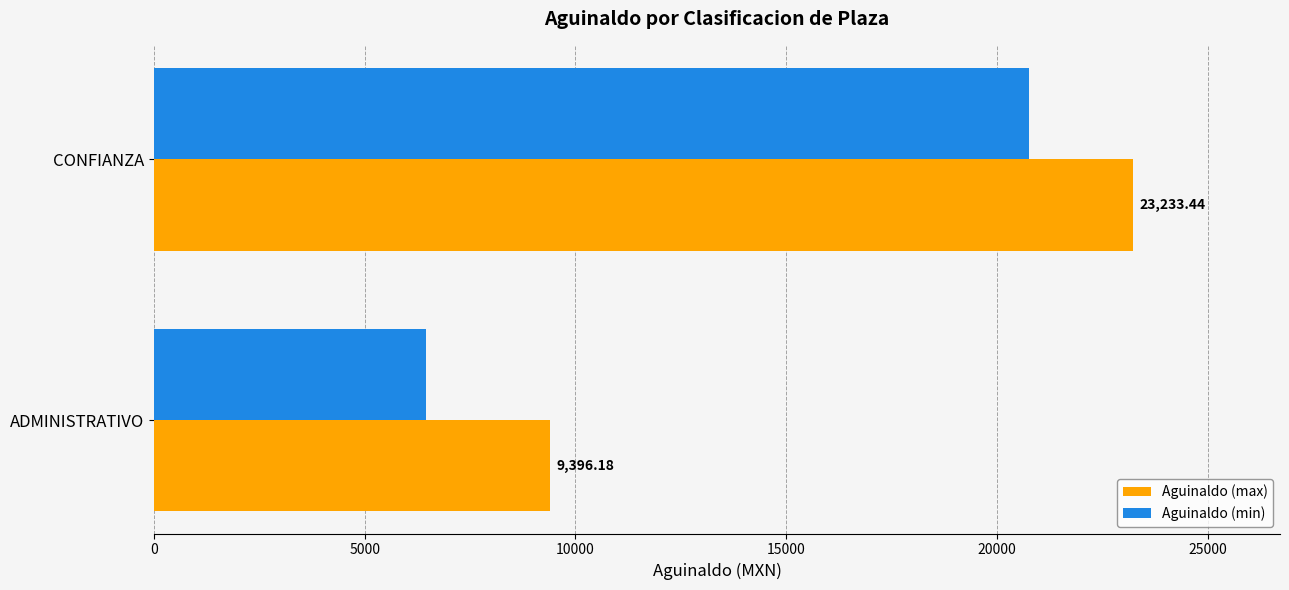

List the series in order of their overall mean, lowest first.

Aguinaldo (min), Aguinaldo (max)